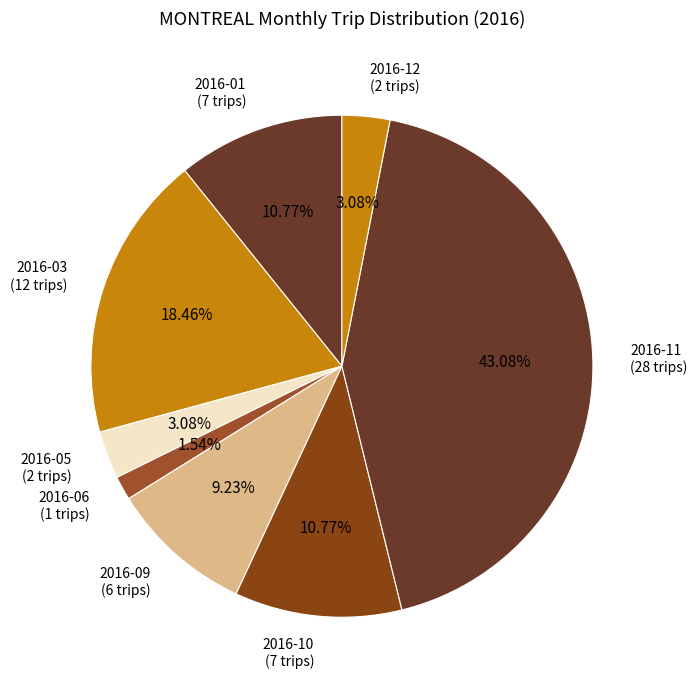

Is it true that 2016-01 is 11% of the pie?

True